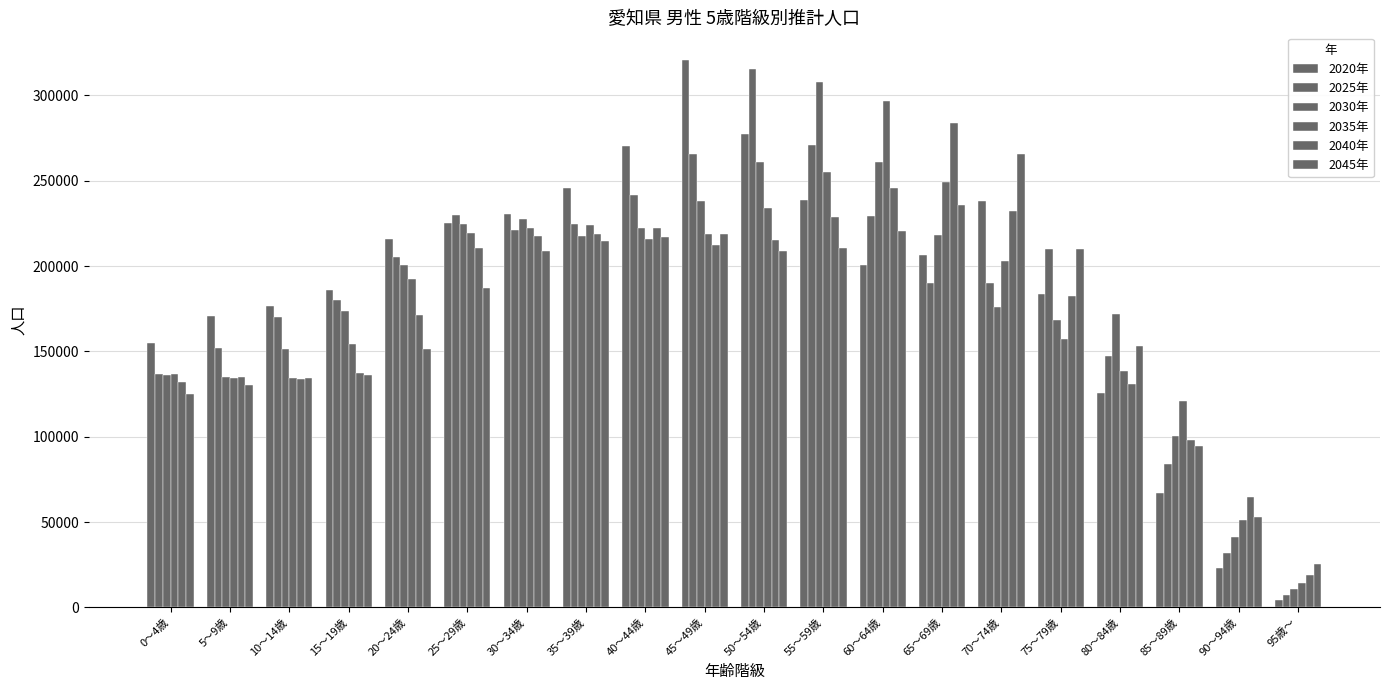

How many values in the 2040年 series are below 210365?

10